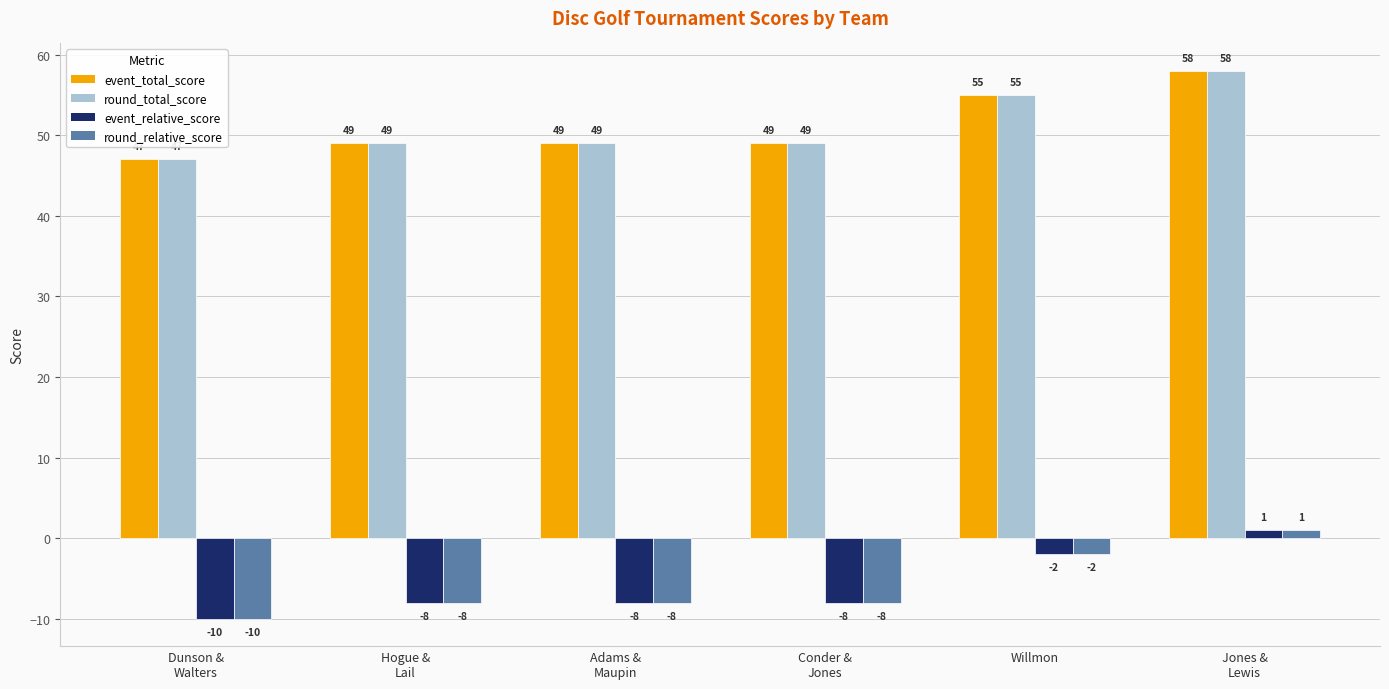

How many event_total_score values are between 49 and 55?

4